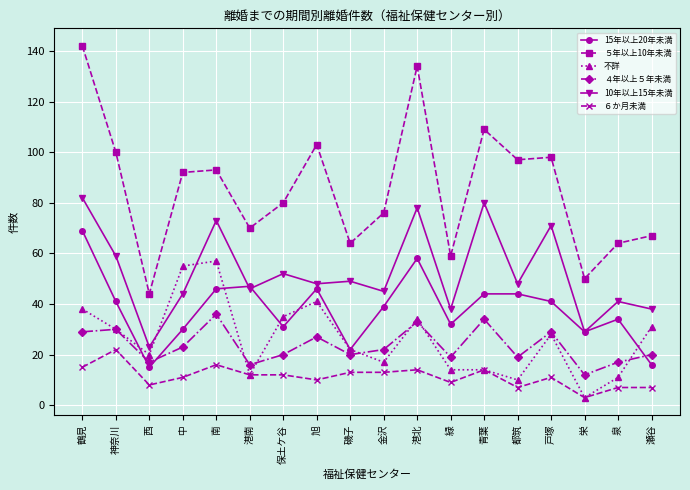

Reading left to right, list all the values displayed in this chart.

15年以上20年未満: 鶴見=69	神奈川=41	西=15	中=30	南=46	港南=47	保土ケ谷=31	旭=46	磯子=22	金沢=39	港北=58	緑=32	青葉=44	都筑=44	戸塚=41	栄=29	泉=34	瀬谷=16
５年以上10年未満: 鶴見=142	神奈川=100	西=44	中=92	南=93	港南=70	保土ケ谷=80	旭=103	磯子=64	金沢=76	港北=134	緑=59	青葉=109	都筑=97	戸塚=98	栄=50	泉=64	瀬谷=67
不詳: 鶴見=38	神奈川=30	西=20	中=55	南=57	港南=12	保土ケ谷=35	旭=41	磯子=22	金沢=17	港北=34	緑=14	青葉=14	都筑=10	戸塚=28	栄=3	泉=11	瀬谷=31
４年以上５年未満: 鶴見=29	神奈川=30	西=17	中=23	南=36	港南=16	保土ケ谷=20	旭=27	磯子=20	金沢=22	港北=33	緑=19	青葉=34	都筑=19	戸塚=29	栄=12	泉=17	瀬谷=20
10年以上15年未満: 鶴見=82	神奈川=59	西=23	中=44	南=73	港南=46	保土ケ谷=52	旭=48	磯子=49	金沢=45	港北=78	緑=38	青葉=80	都筑=48	戸塚=71	栄=29	泉=41	瀬谷=38
６か月未満: 鶴見=15	神奈川=22	西=8	中=11	南=16	港南=12	保土ケ谷=12	旭=10	磯子=13	金沢=13	港北=14	緑=9	青葉=14	都筑=7	戸塚=11	栄=3	泉=7	瀬谷=7